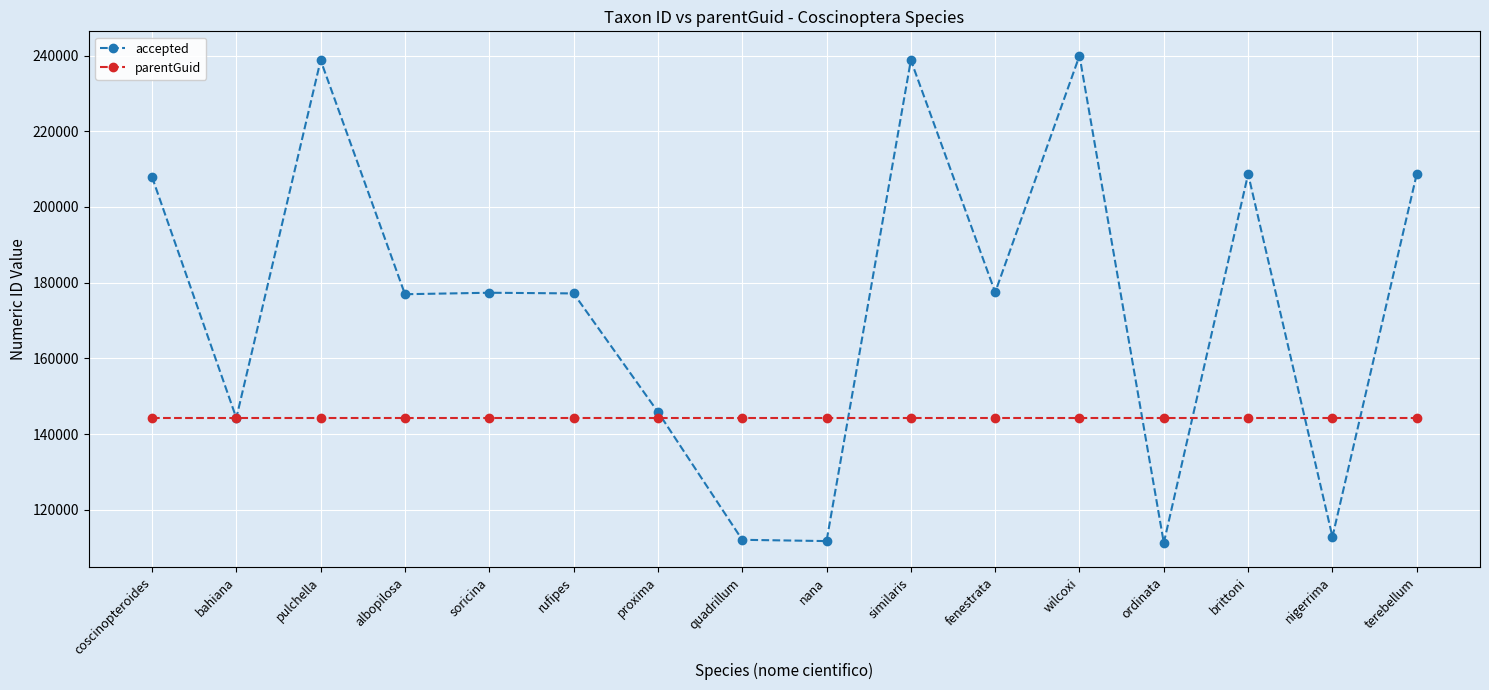

What is the total value across all series at nigerrima?

257069